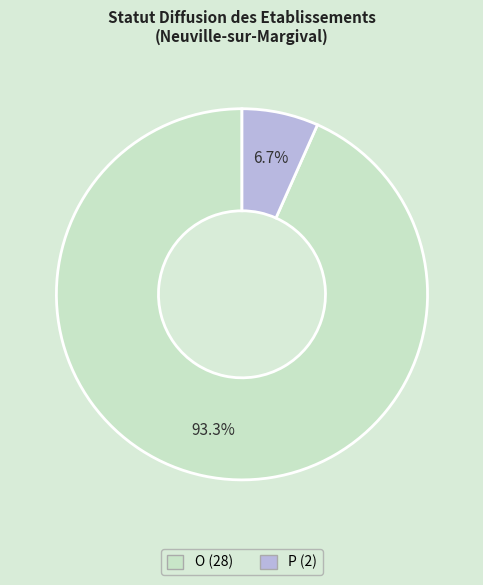

To the nearest percent, what portion does P represent?

7%